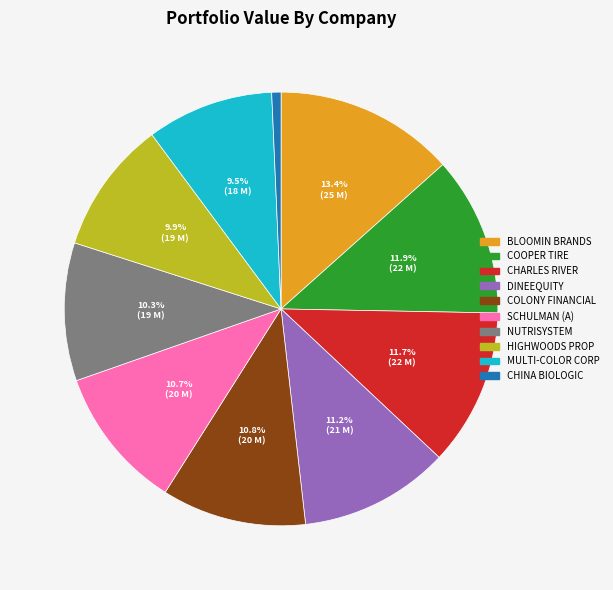

Is there any slice that represents more than half of the pie?

No